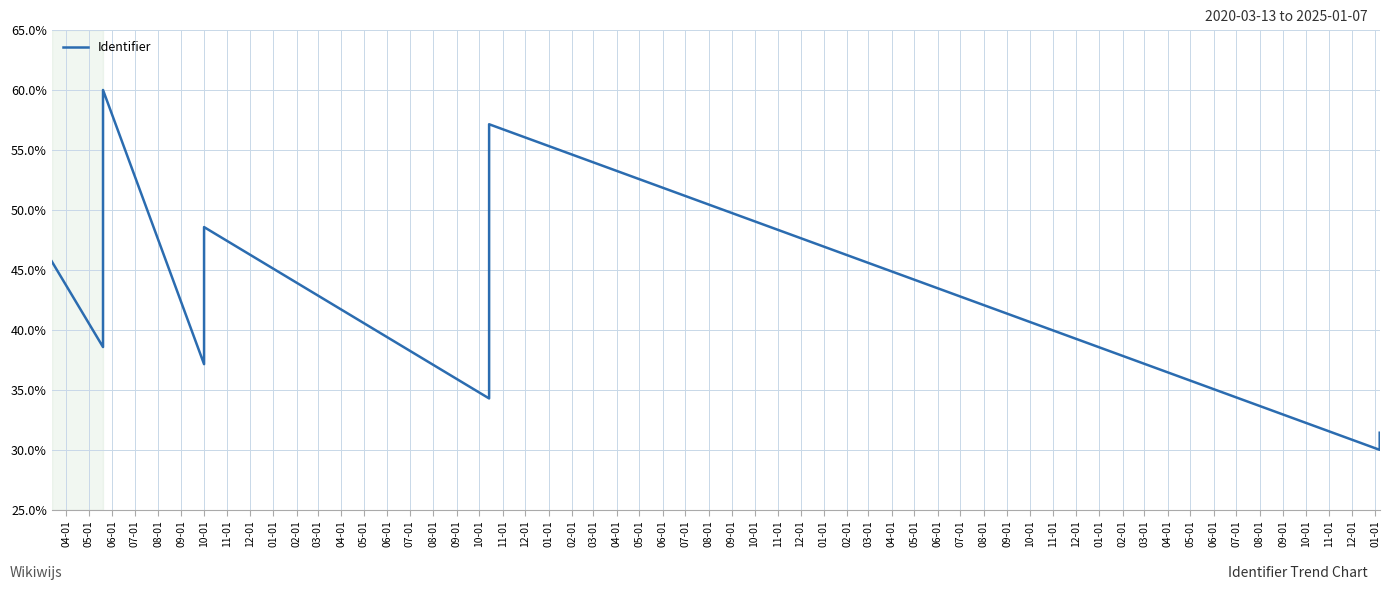

What is the change in value from 07-01 to 12-01?

-7.1